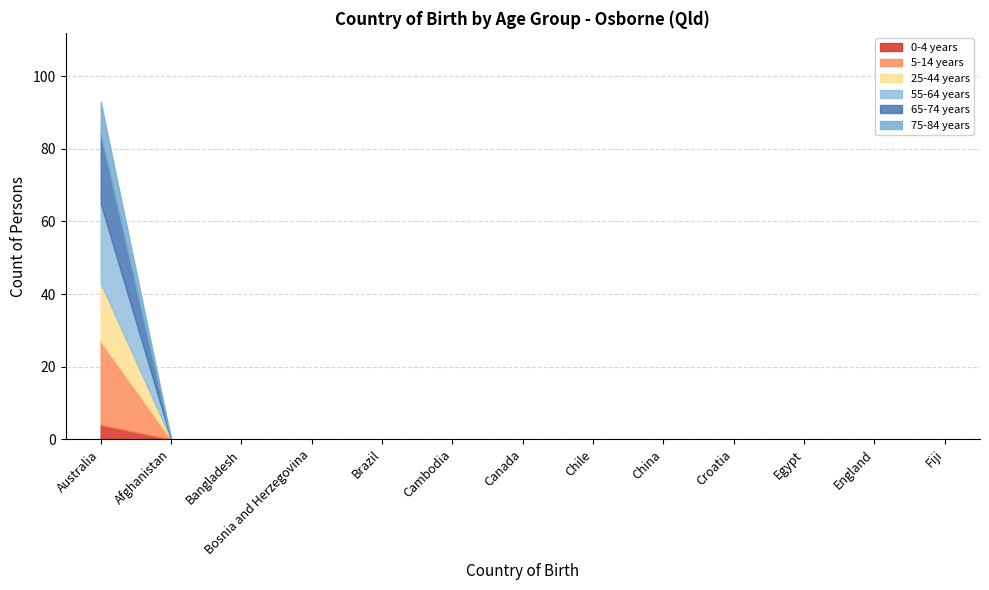

What is the average value of the 5-14 years series?

2